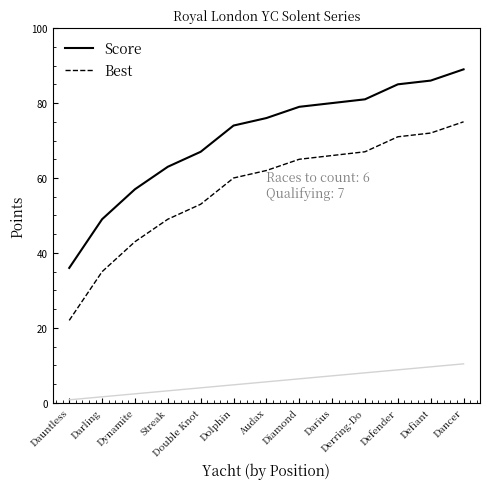

Reading right to left, transcribe all the data shown in this chart.

Score: Dancer=89	Defiant=86	Defender=85	Derring-Do=81	Darius=80	Diamond=79	Audax=76	Dolphin=74	Double Knot=67	Streak=63	Dynamite=57	Darling=49	Dauntless=36
Best: Dancer=75	Defiant=72	Defender=71	Derring-Do=67	Darius=66	Diamond=65	Audax=62	Dolphin=60	Double Knot=53	Streak=49	Dynamite=43	Darling=35	Dauntless=22